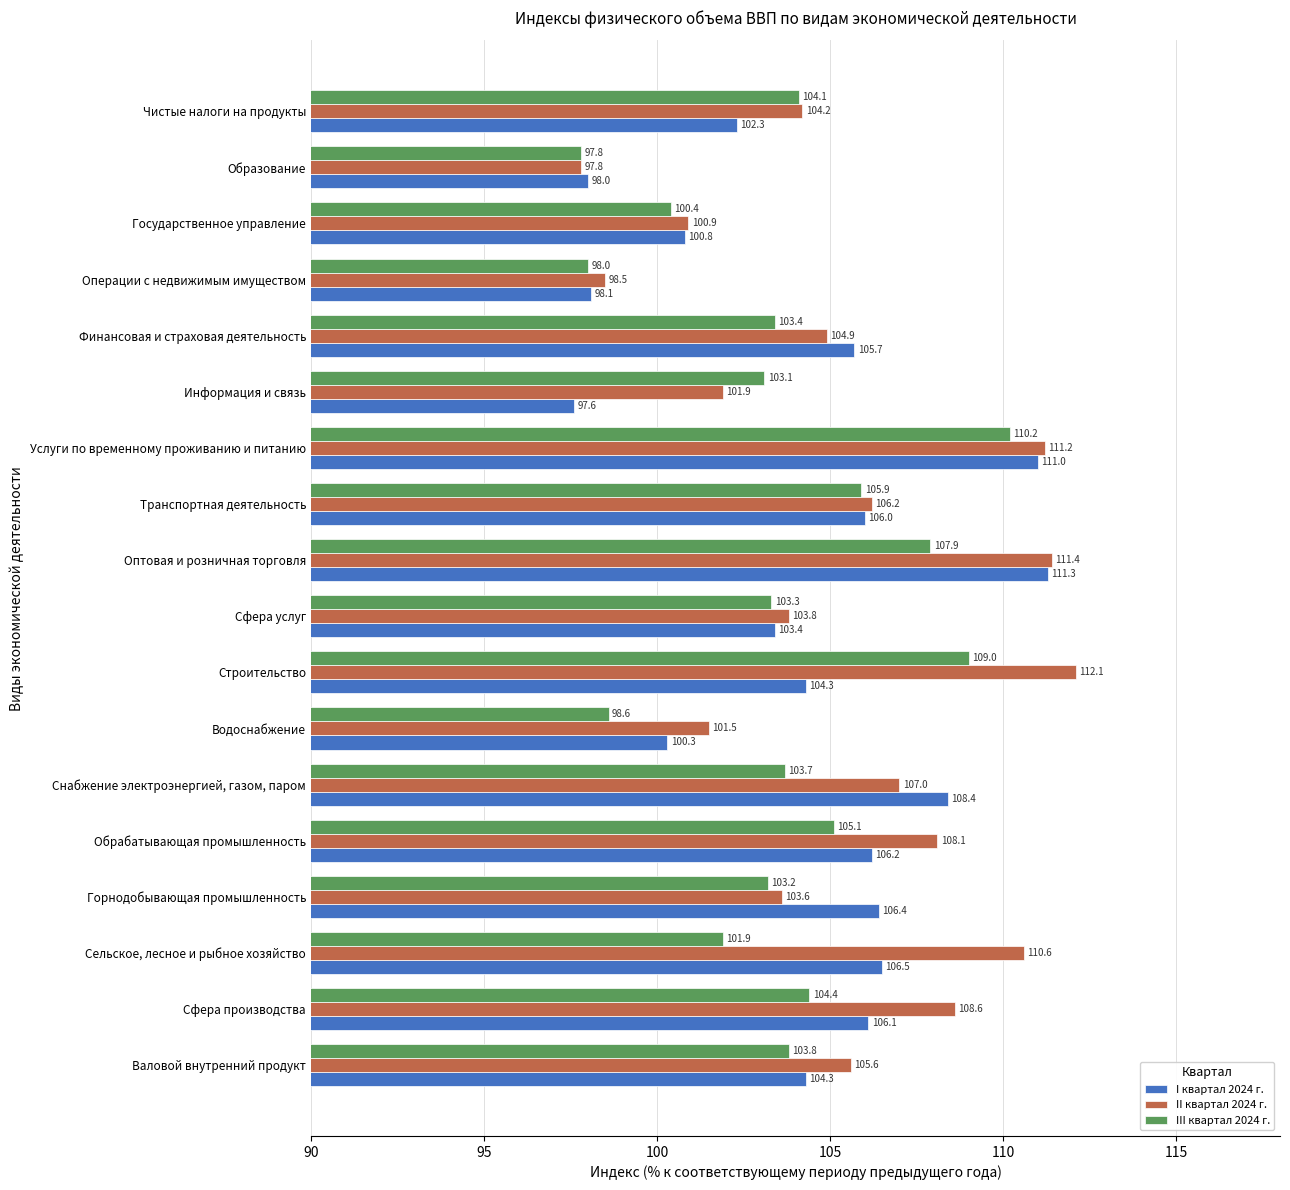

List the series in order of their peak value, lowest first.

III квартал 2024 г., I квартал 2024 г., II квартал 2024 г.